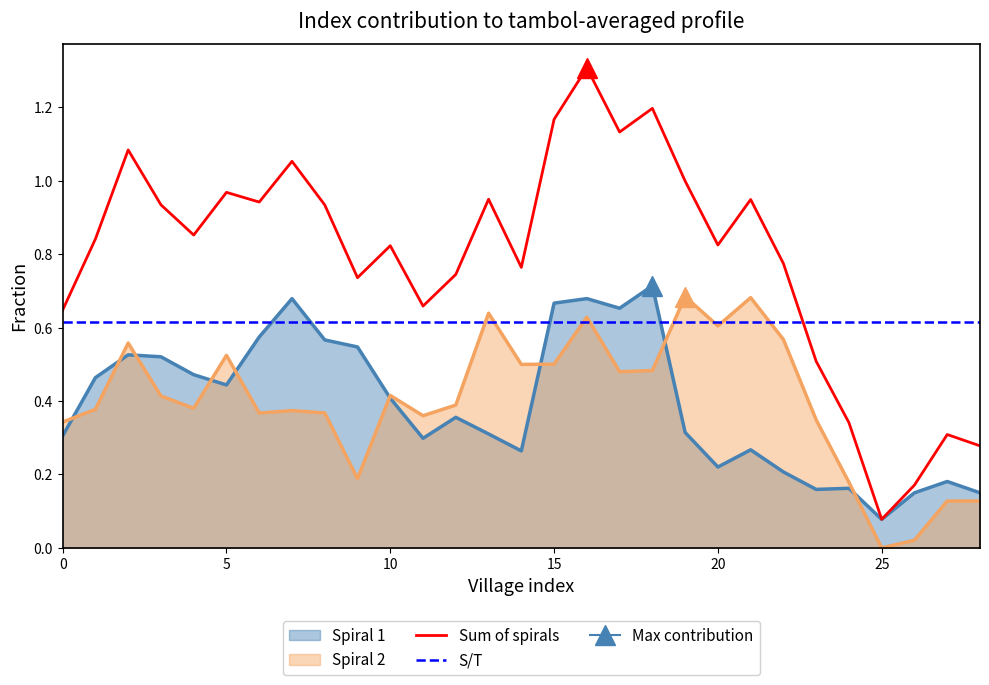

The Spiral 2 series shows 0.2 at 0. True or false?

False